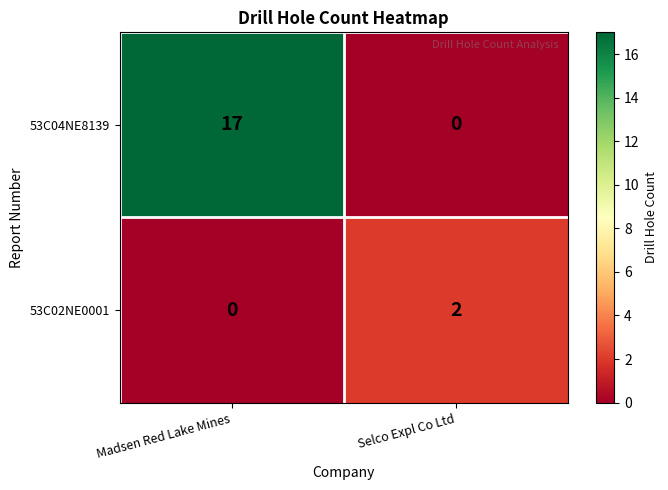

Between Madsen Red Lake Mines and Selco Expl Co Ltd, which series saw the biggest shift?

53C04NE8139